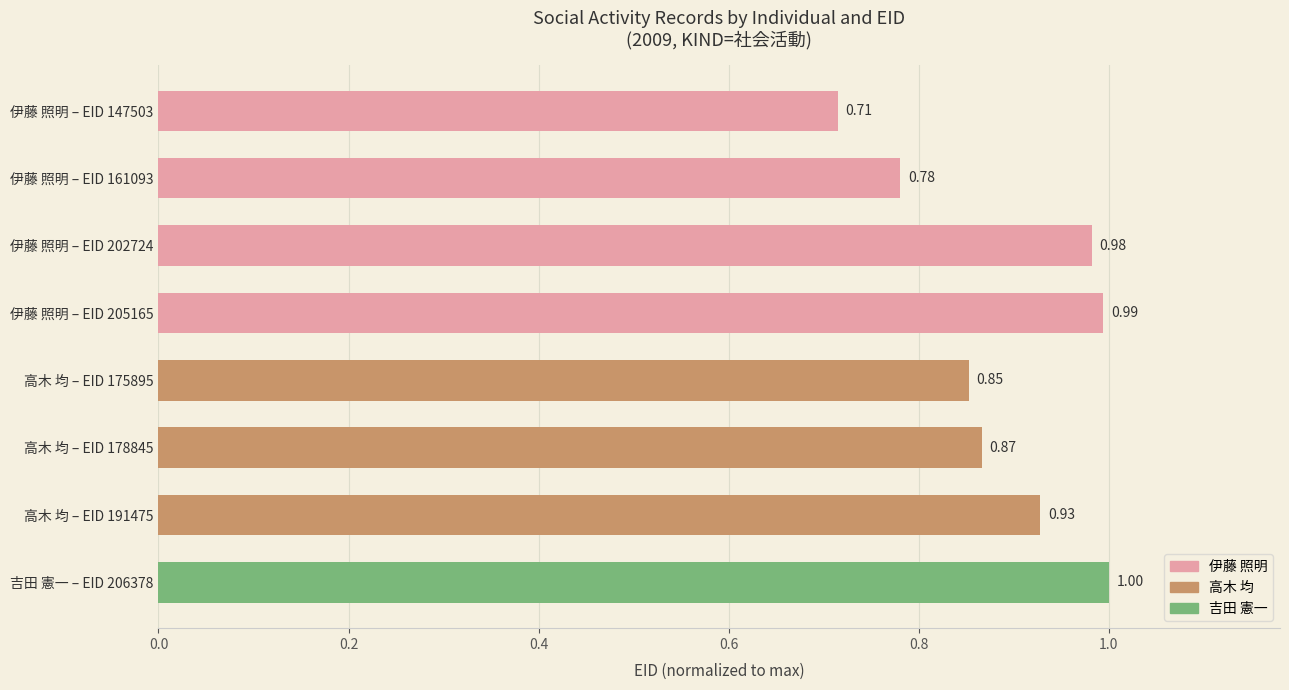

What is the sum of the values at 伊藤 照明 – EID 161093 and 吉田 憲一 – EID 206378?

1.8